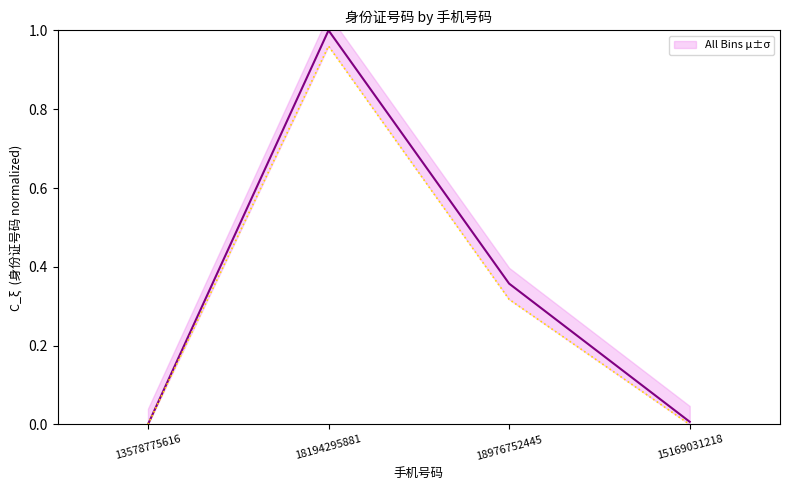

List the labels in order of value, largest first.

18194295881, 18976752445, 15169031218, 13578775616